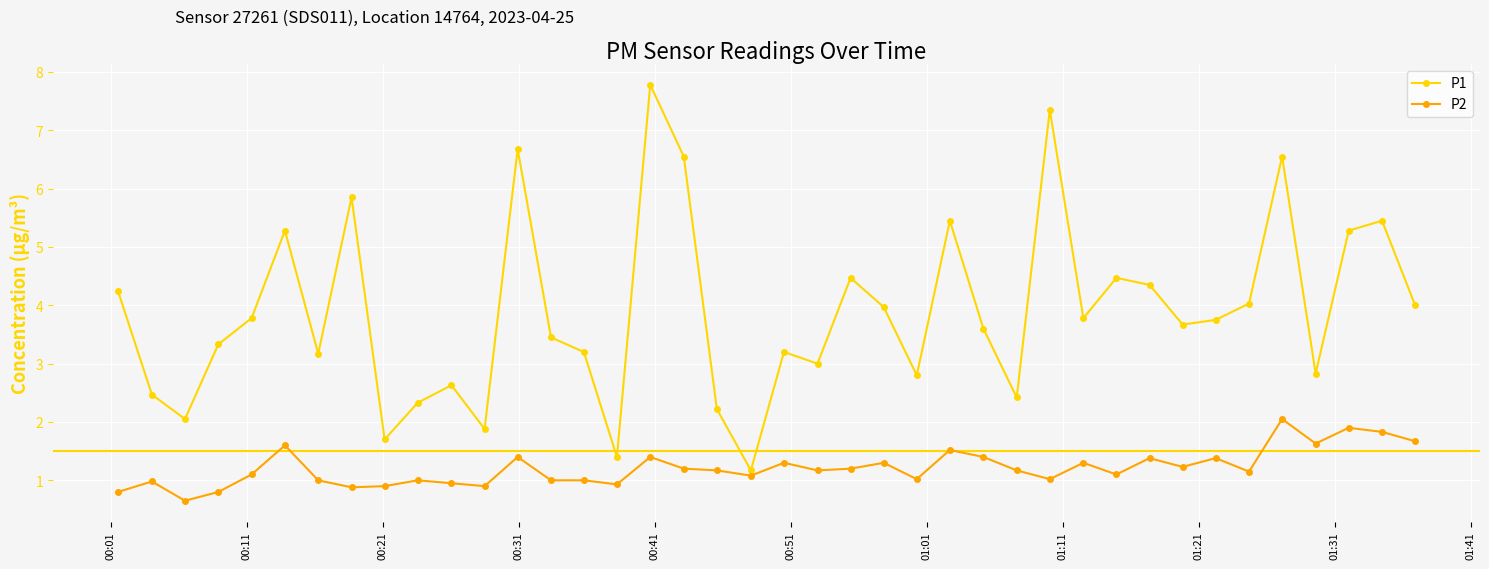

What is the value of the P1 point at the 13th from the left?

6.7